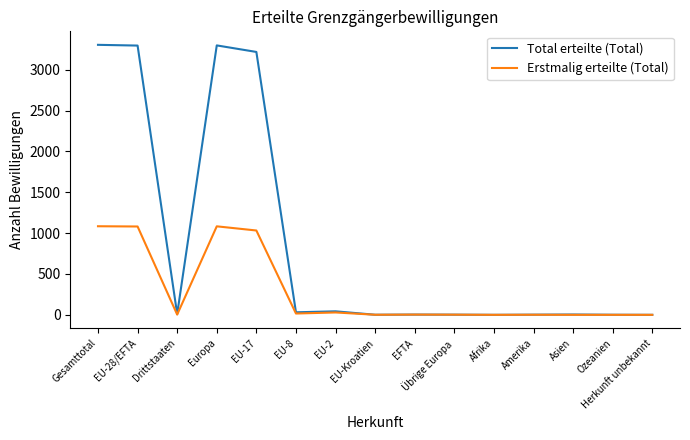

What is the difference between the second highest and minimum values in the Erstmalig erteilte (Total) series?

1083